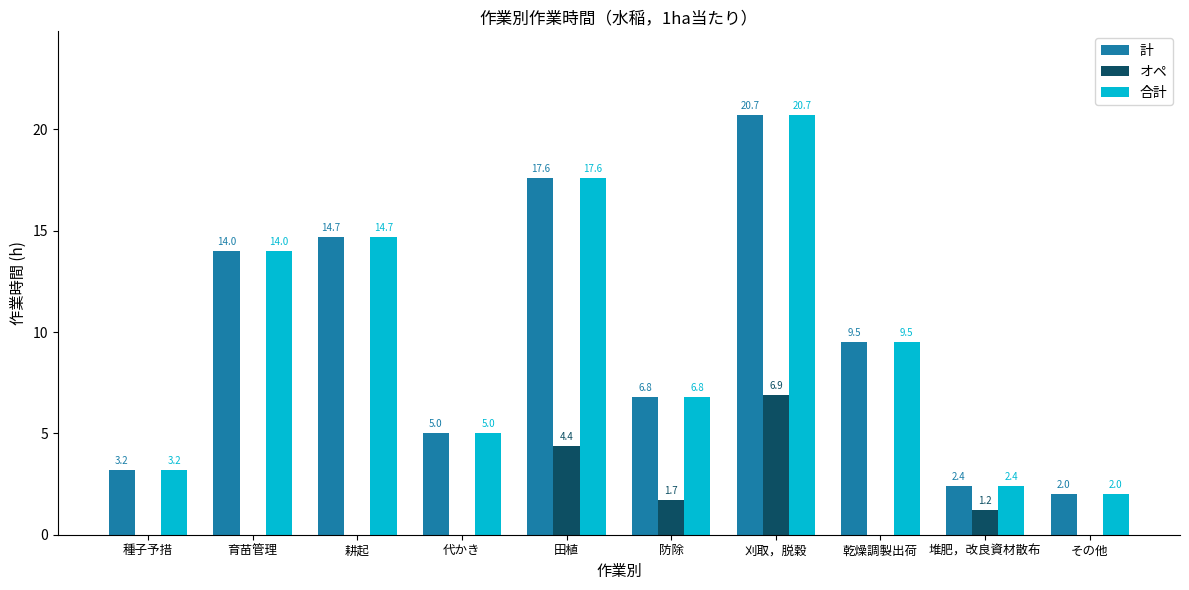

Reading left to right, transcribe all the data shown in this chart.

計: 種子予措=3.2	育苗管理=14.0	耕起=14.7	代かき=5.0	田植=17.6	防除=6.8	刈取，脱穀=20.7	乾燥調製出荷=9.5	堆肥，改良資材散布=2.4	その他=2.0
オペ: 種子予措=0.0	育苗管理=0.0	耕起=0.0	代かき=0.0	田植=4.4	防除=1.7	刈取，脱穀=6.9	乾燥調製出荷=0.0	堆肥，改良資材散布=1.2	その他=0.0
合計: 種子予措=3.2	育苗管理=14.0	耕起=14.7	代かき=5.0	田植=17.6	防除=6.8	刈取，脱穀=20.7	乾燥調製出荷=9.5	堆肥，改良資材散布=2.4	その他=2.0